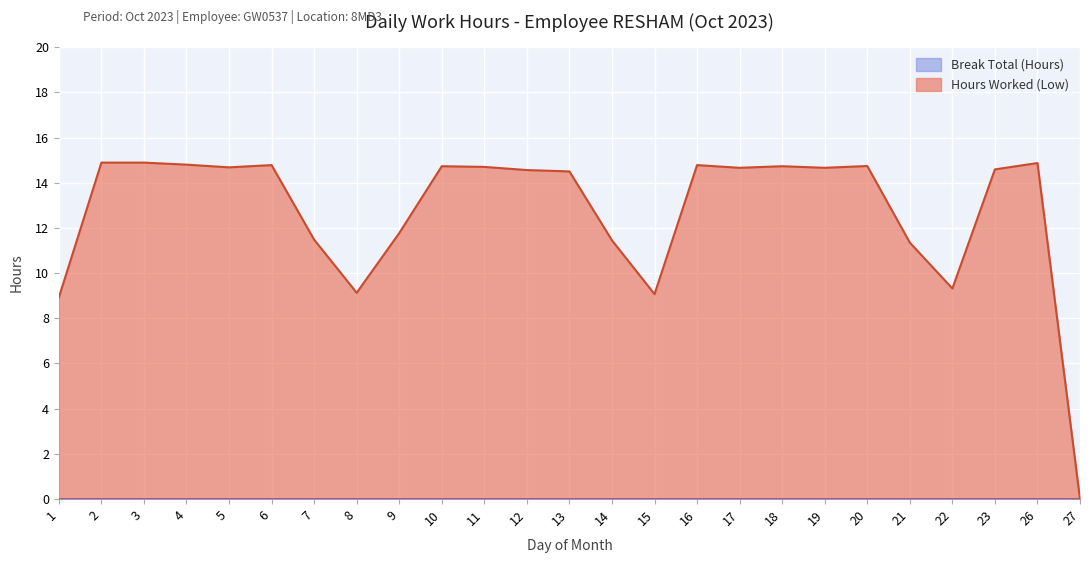

How many data points are above 14?

16